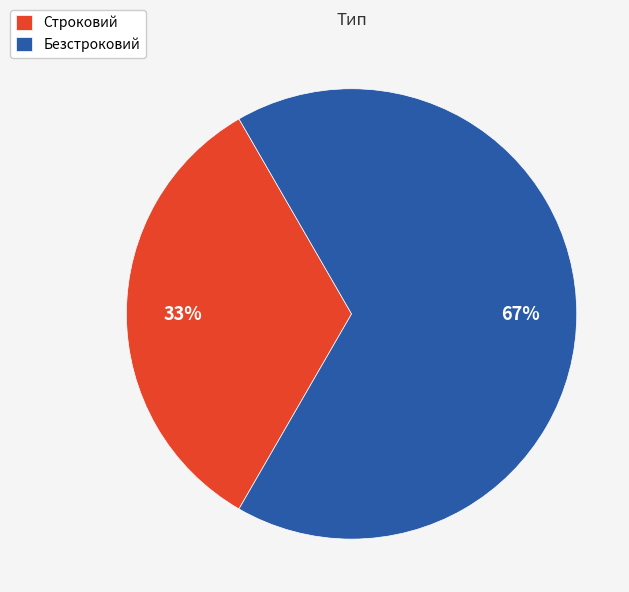

Approximately how many times larger is the value at Строковий compared to Безстроковий?

0.5